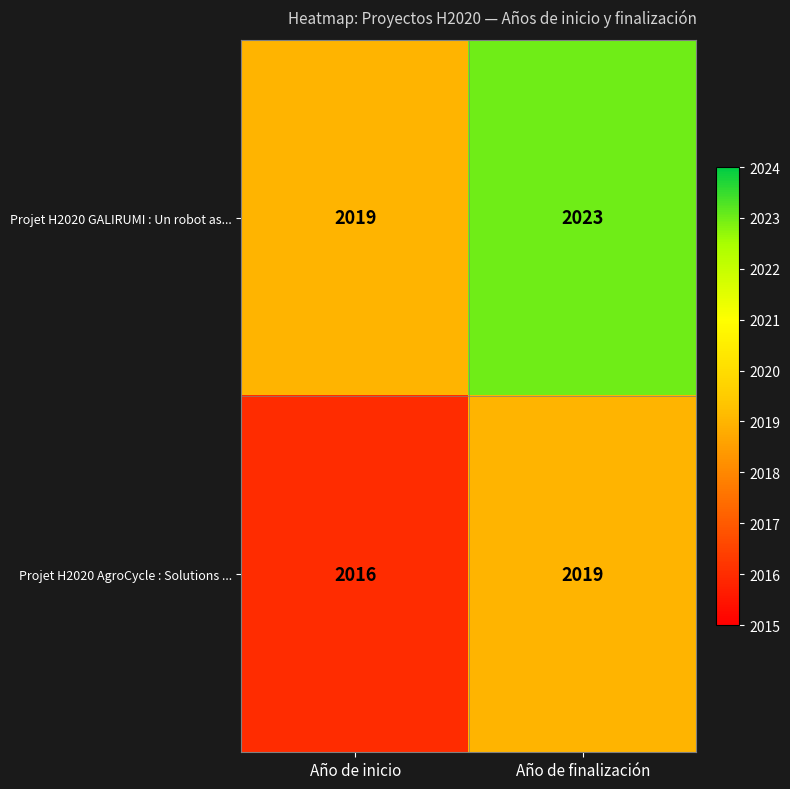

At Año de inicio, list the series in order from largest to smallest.

Projet H2020 GALIRUMI : Un robot as..., Projet H2020 AgroCycle : Solutions ...